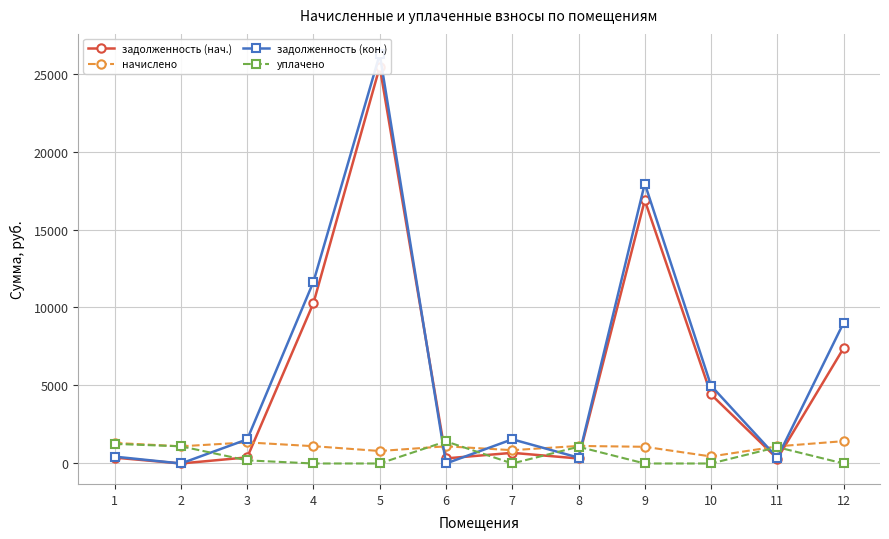

At which category is the sum across all series the highest?

5